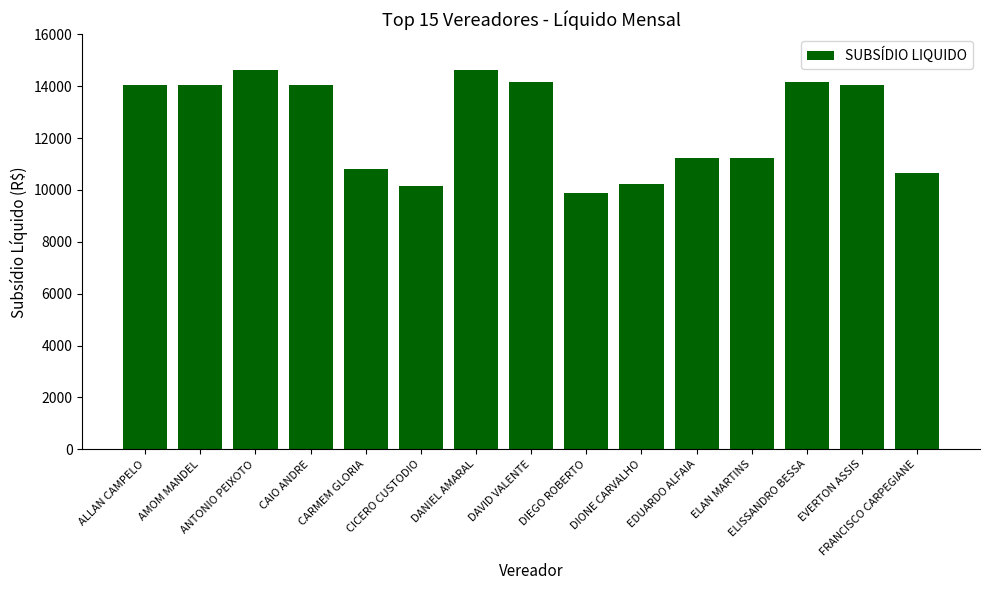

What is the change in value from ANTONIO PEIXOTO to EVERTON ASSIS?

-600.6